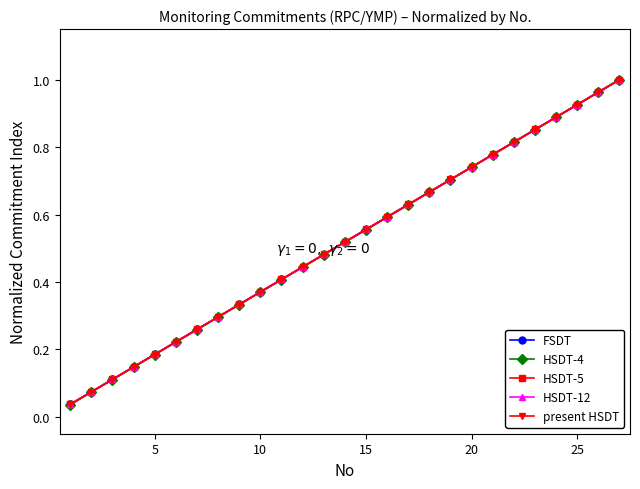

At how many categories does at least one series exceed 0?

27